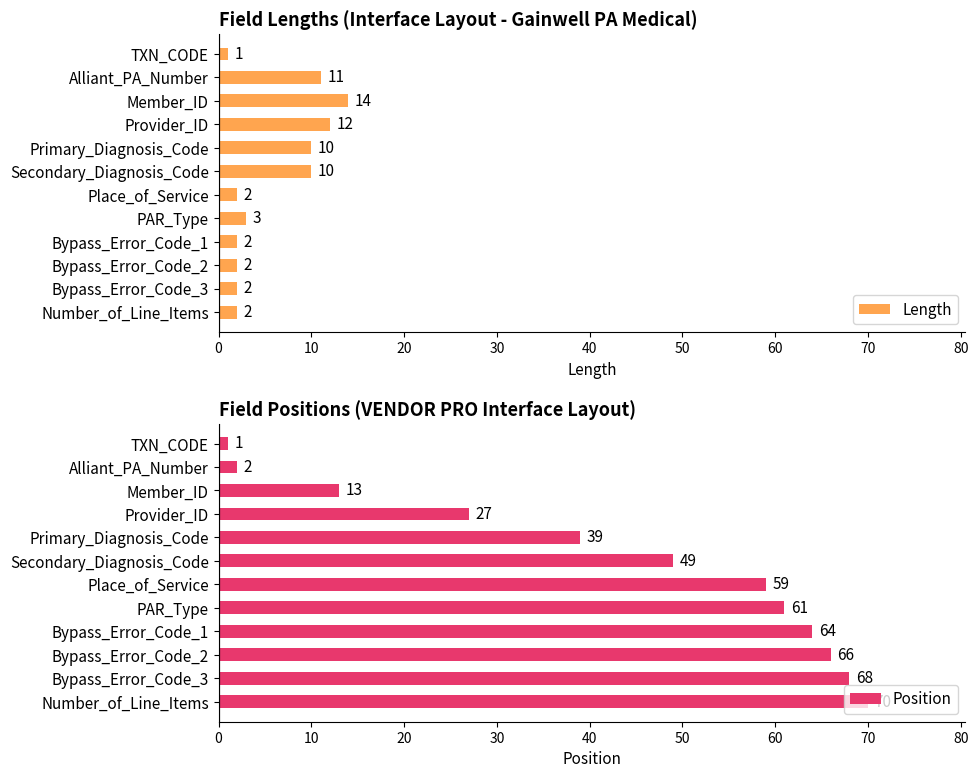

Rank the series by their average value, from highest to lowest.

Position, Length